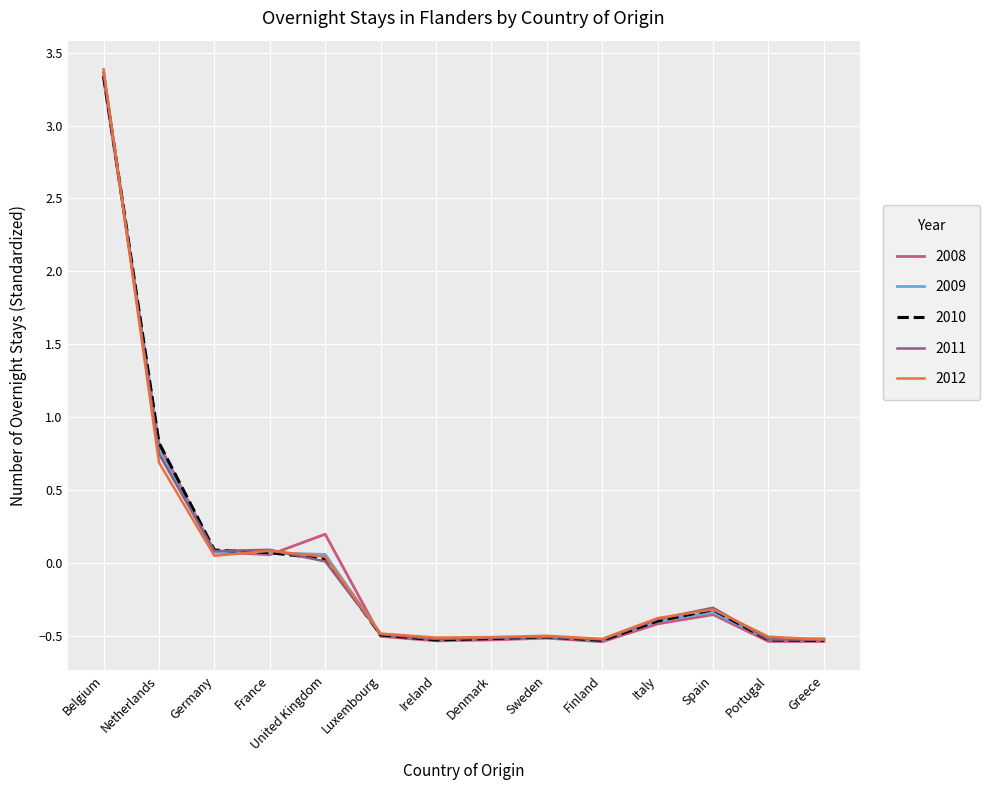

At which category is the sum across all series the highest?

Belgium